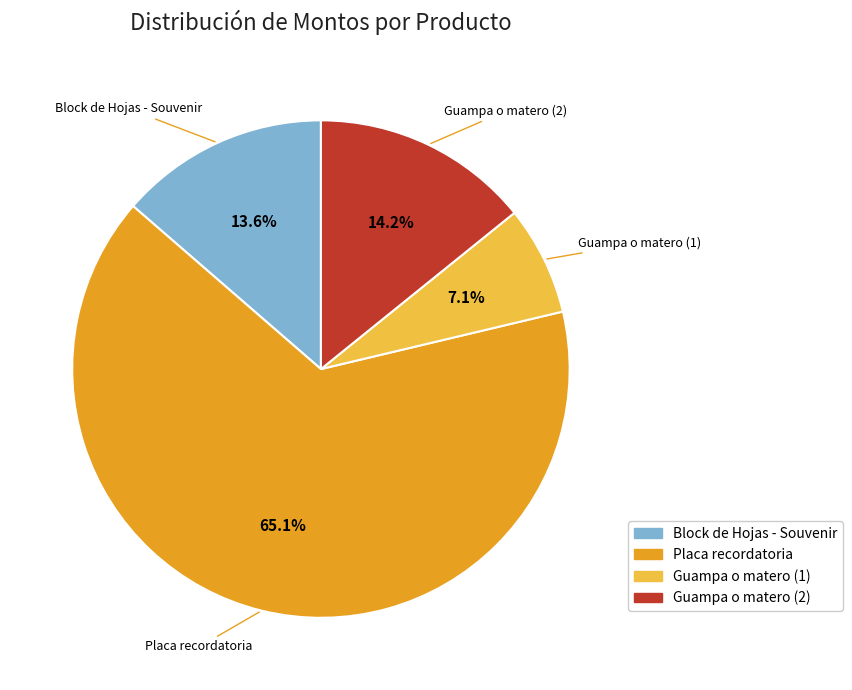

To the nearest percent, what is the average slice percentage?

25%